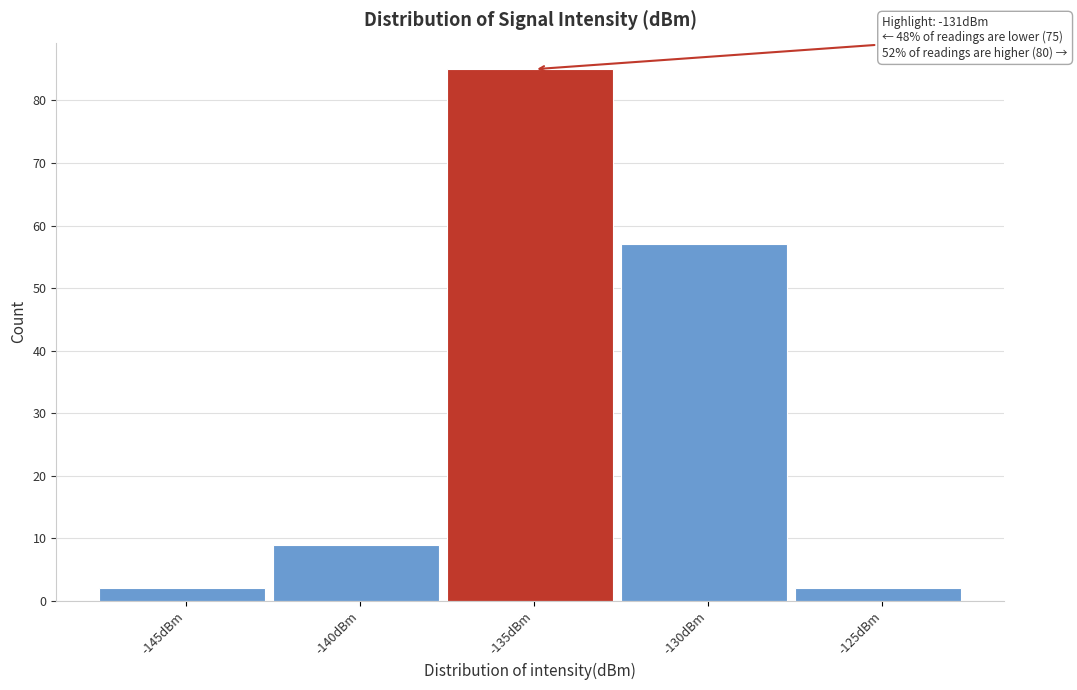

Reading left to right, what are all the values shown in this chart?

2	9	85	57	2